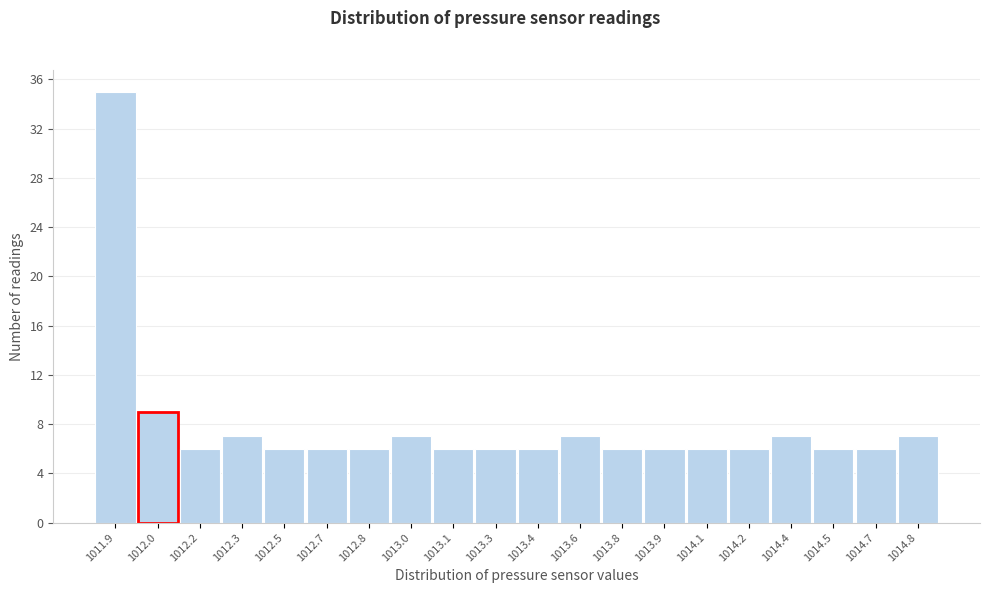

Reading left to right, what are all the values shown in this chart?

35	9	6	7	6	6	6	7	6	6	6	7	6	6	6	6	7	6	6	7